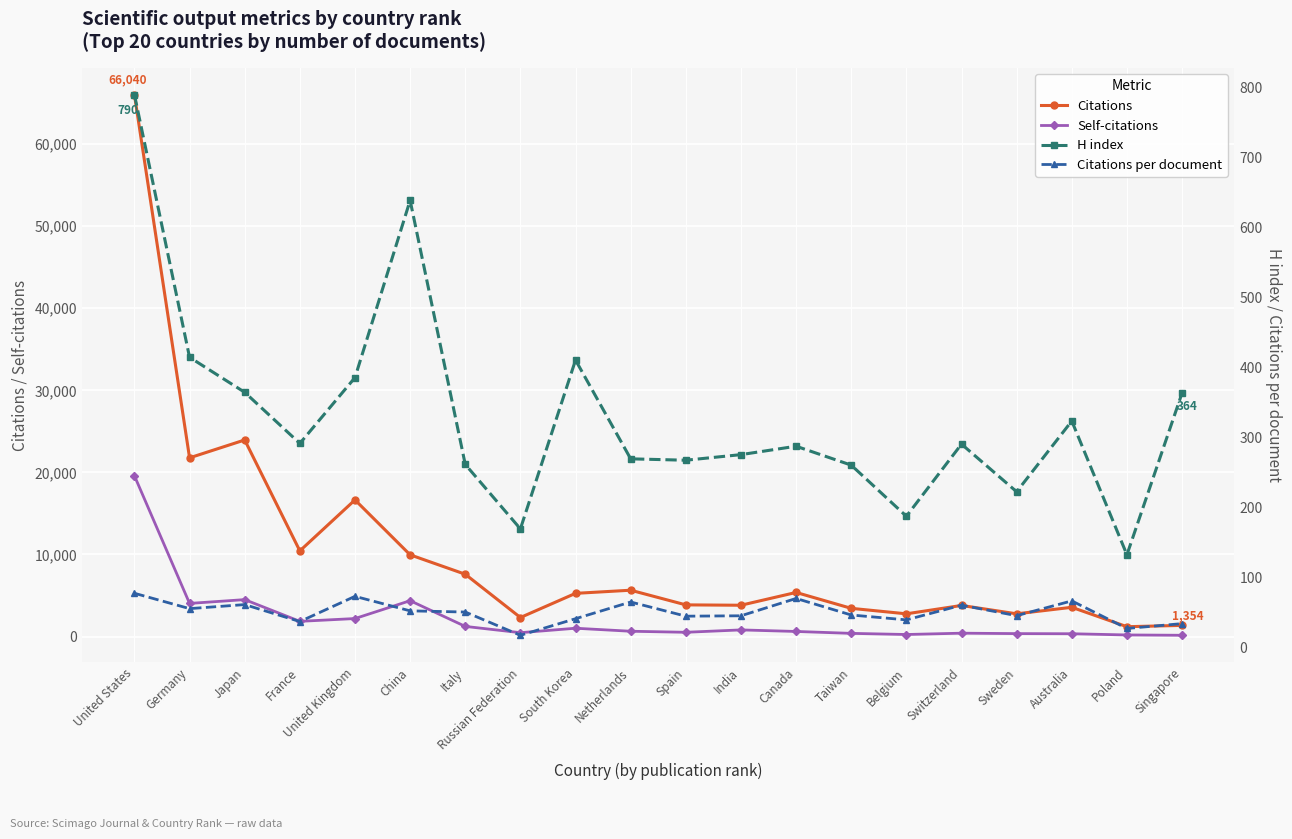

Between Taiwan and Australia, which is larger?

Australia